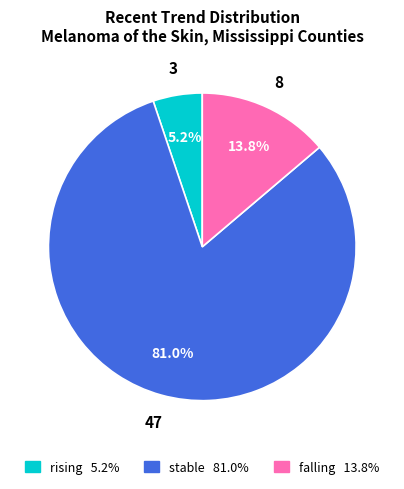

Rank the categories by value from lowest to highest.

rising, falling, stable